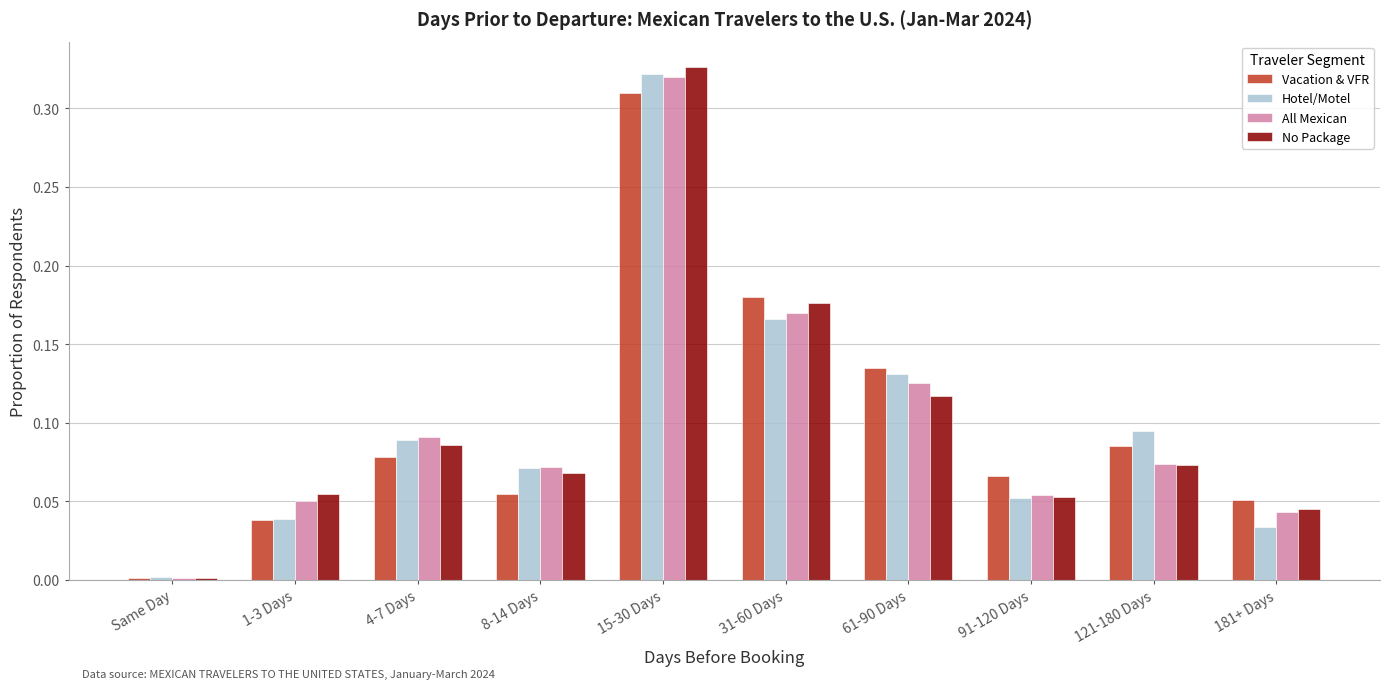

Which series changed the most between 1-3 Days and 31-60 Days?

Vacation & VFR